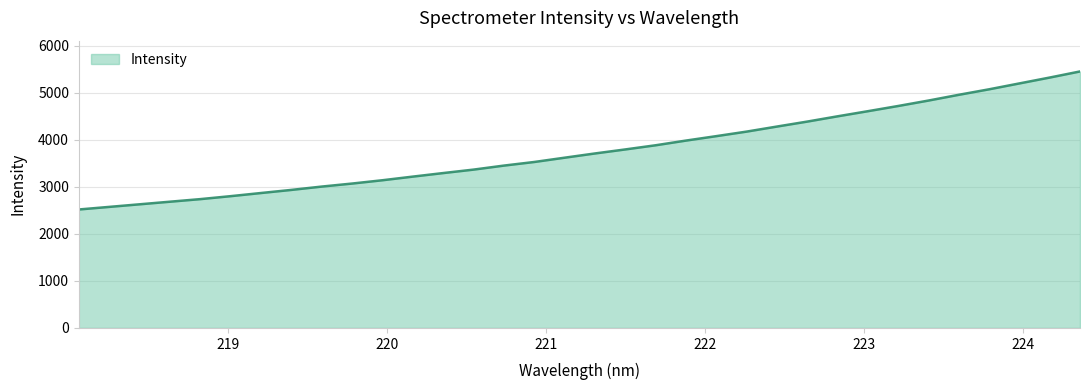

How many distinct data groups are displayed?

1